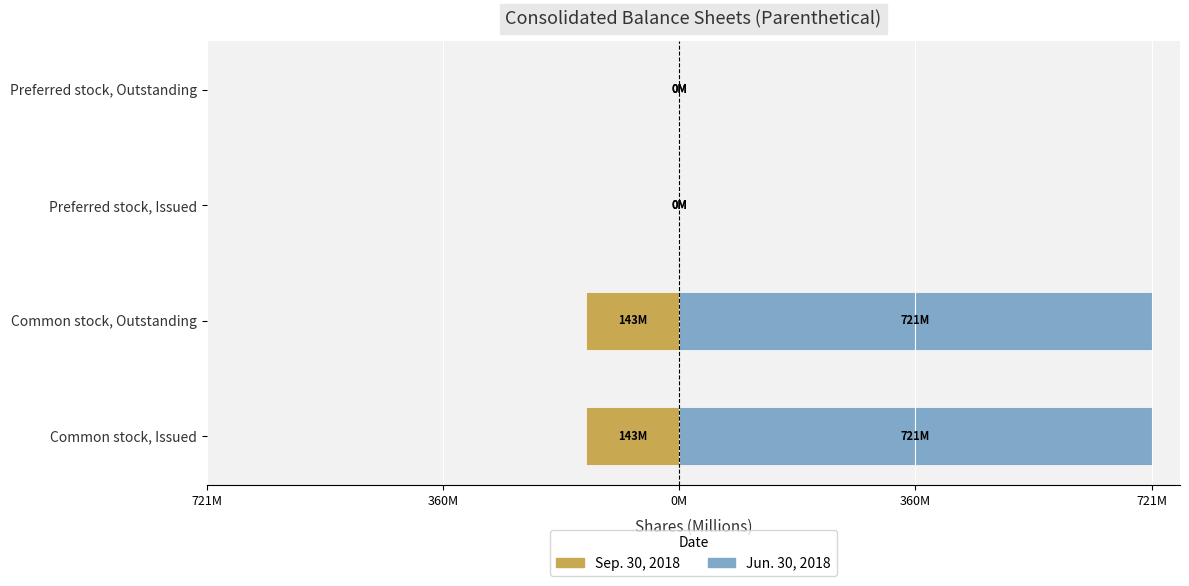

Which series has the widest spread of values?

Jun. 30, 2018